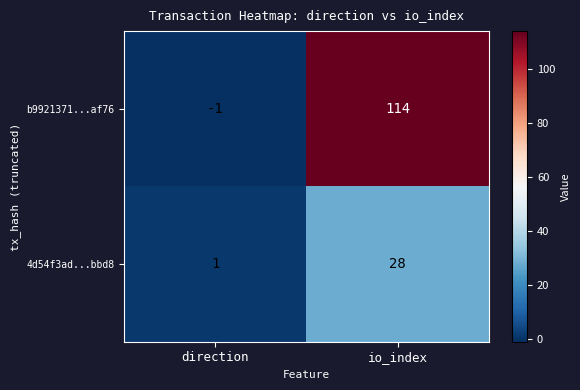

Reading left to right, list all the values displayed in this chart.

b9921371...af76: direction=-1	io_index=114
4d54f3ad...bbd8: direction=1	io_index=28